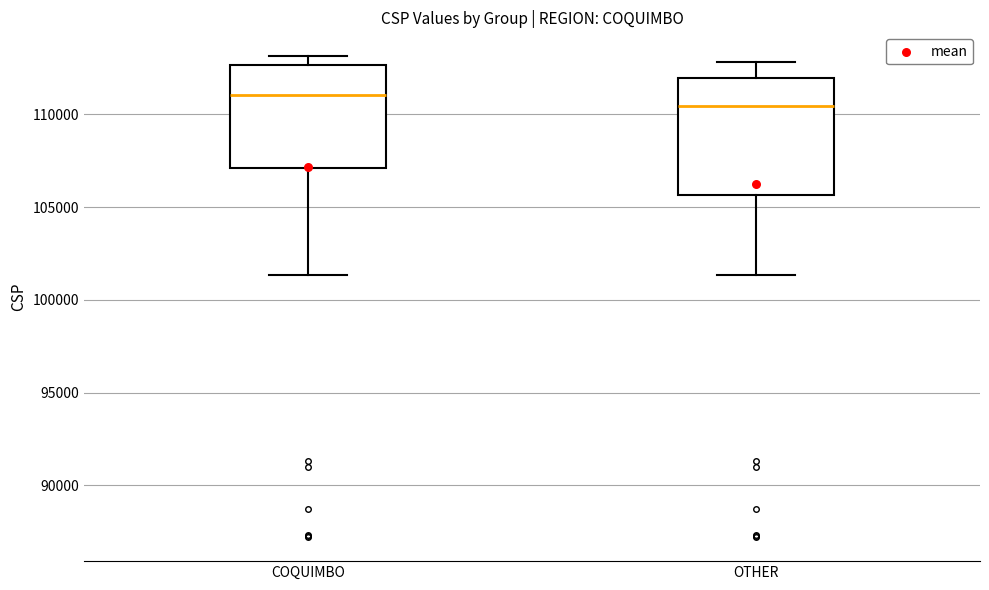

Where does the lower whisker of the box for COQUIMBO end on the y-axis? The values are not printed on the chart, so give them approximately, as read against the axis.

101500